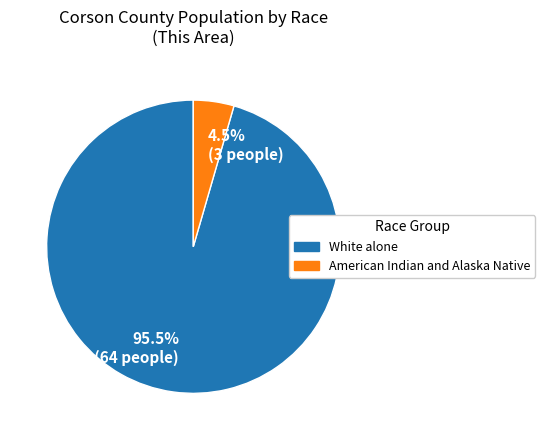

Rank the categories by value from highest to lowest.

95.5% (64 people), 4.5% (3 people)